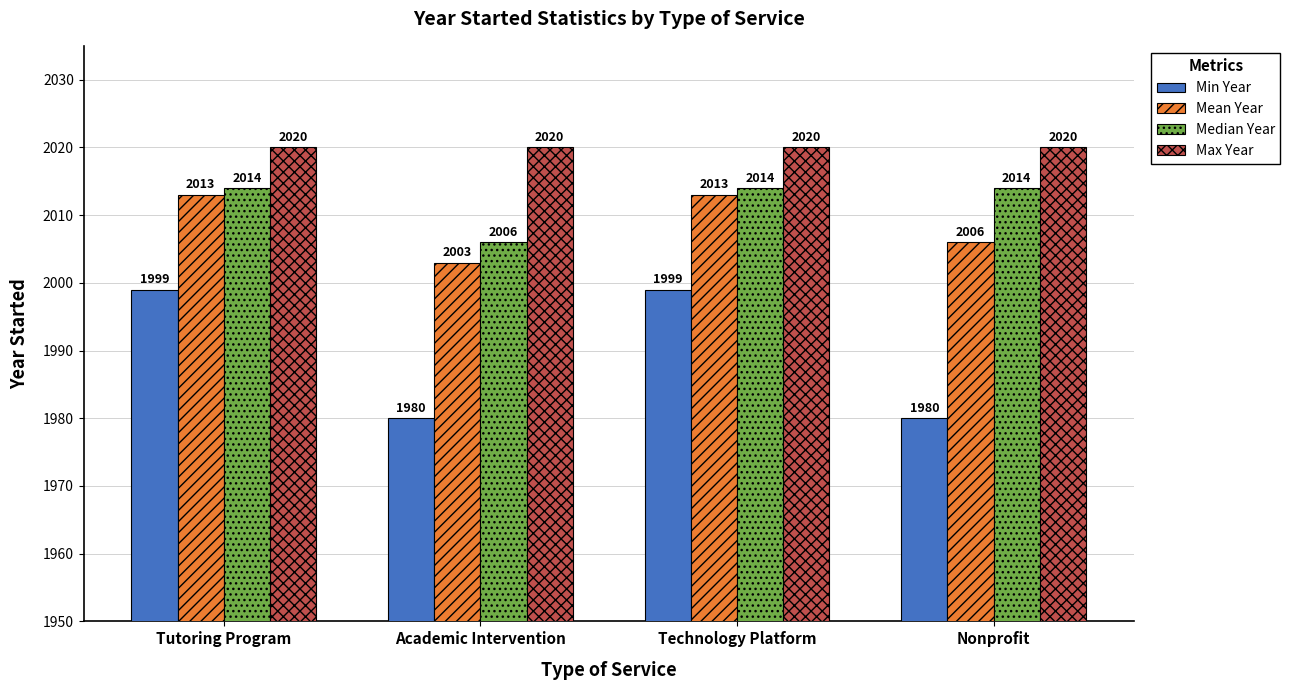

Reading left to right, what are all the values shown in this chart?

Min Year: Tutoring Program=1999	Academic Intervention=1980	Technology Platform=1999	Nonprofit=1980
Mean Year: Tutoring Program=2013	Academic Intervention=2003	Technology Platform=2013	Nonprofit=2006
Median Year: Tutoring Program=2014	Academic Intervention=2006	Technology Platform=2014	Nonprofit=2014
Max Year: Tutoring Program=2020	Academic Intervention=2020	Technology Platform=2020	Nonprofit=2020